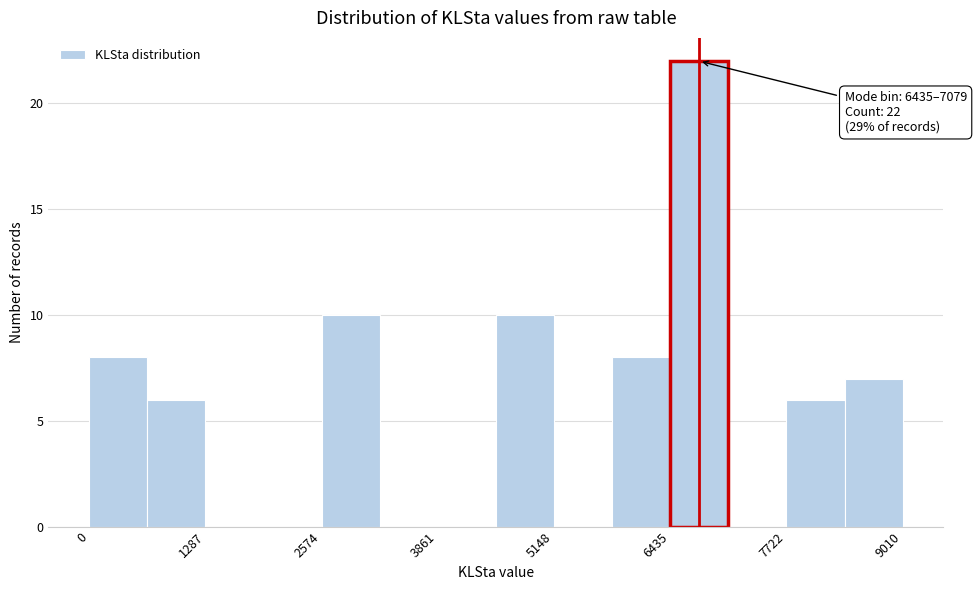

Read against the x-axis, roughly where is the centre of the tallest bar?

6800